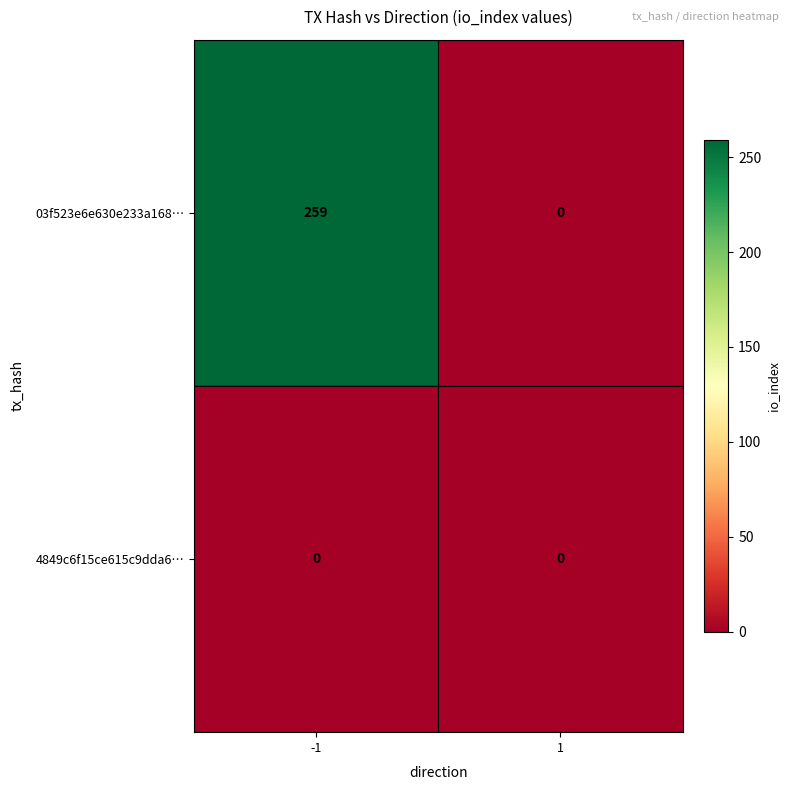

Which series has the widest spread of values?

03f523e6e630e233a168…